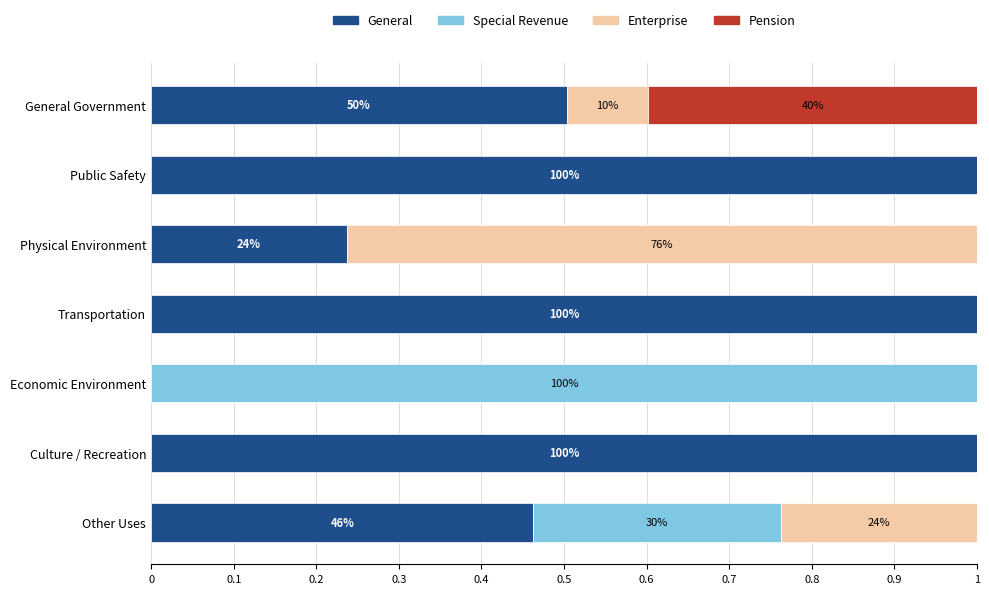

Is it true that General equals 1.0 at Transportation?

True